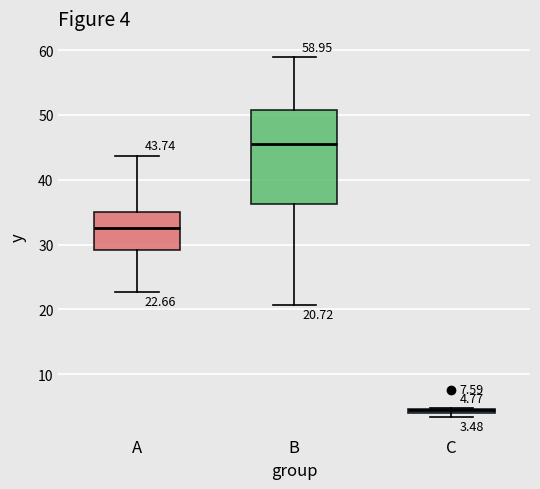

Which box is the tallest, from its lower edge to its upper edge?

B